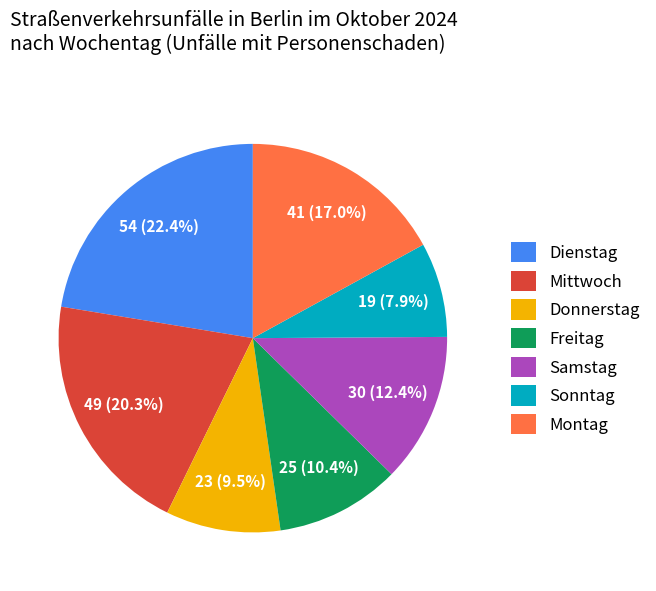

What is the ratio of the value at Freitag to the value at Dienstag?

0.5